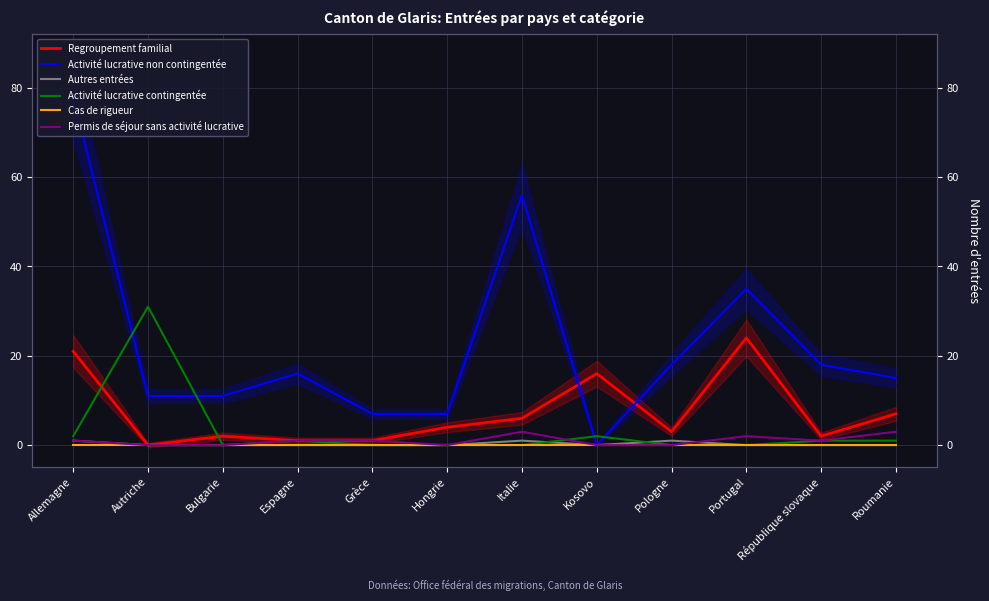

List the series in order of their peak value, highest first.

Activité lucrative non contingentée, Activité lucrative contingentée, Regroupement familial, Permis de séjour sans activité lucrative, Autres entrées, Cas de rigueur